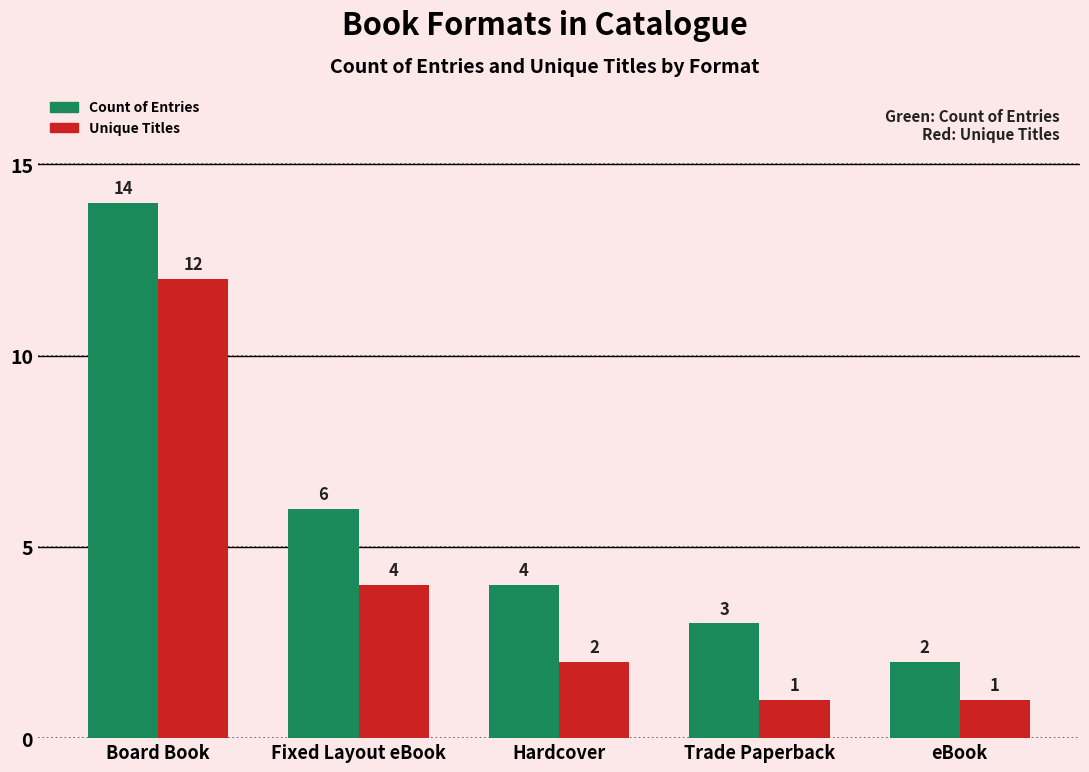

How many distinct data groups are displayed?

2